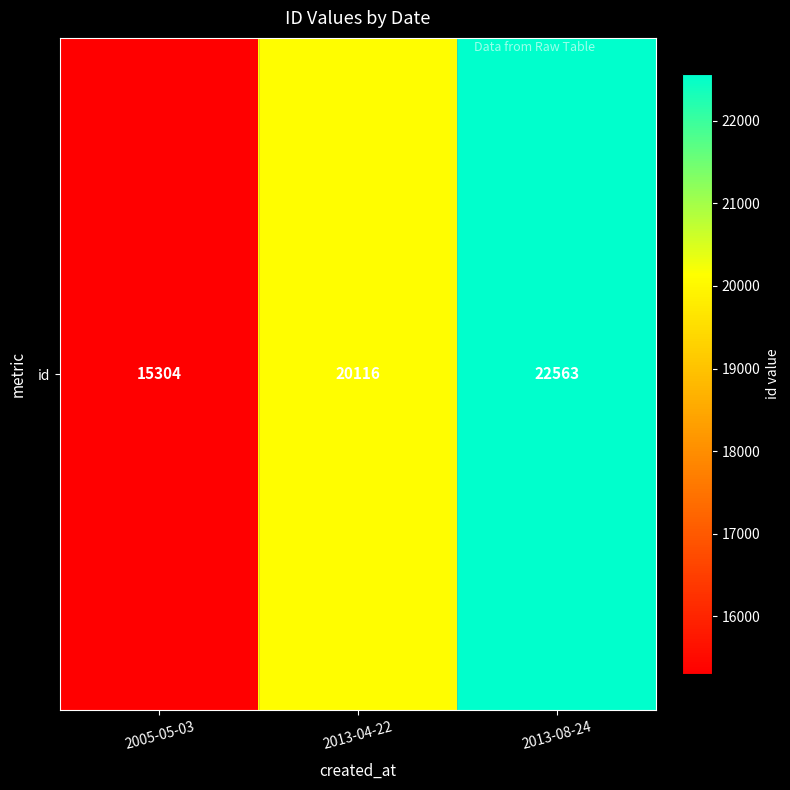

Reading left to right, extract all data points from this chart.

15304	20116	22563